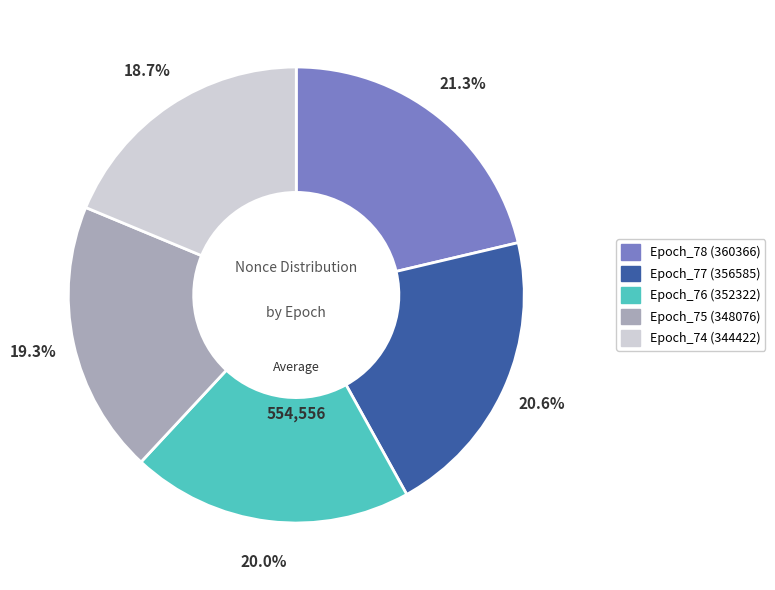

Does Epoch_75 (348076) account for over 50% of the chart?

No